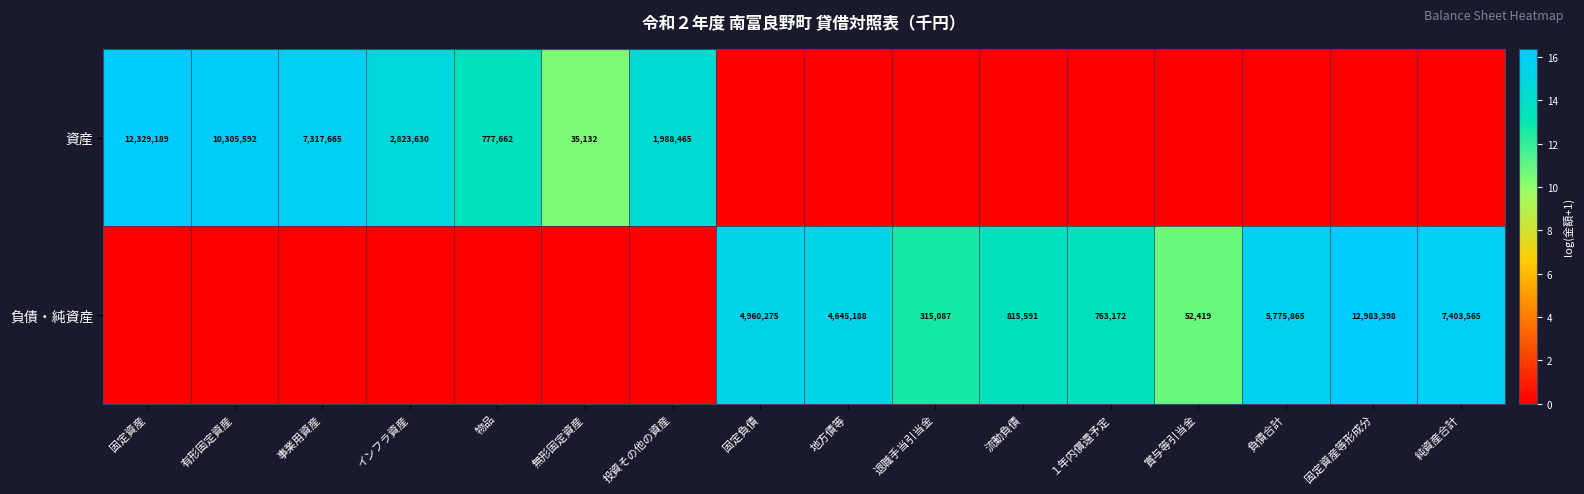

The value of 負債・純資産 at 固定負債 is 4960275. True or false?

True